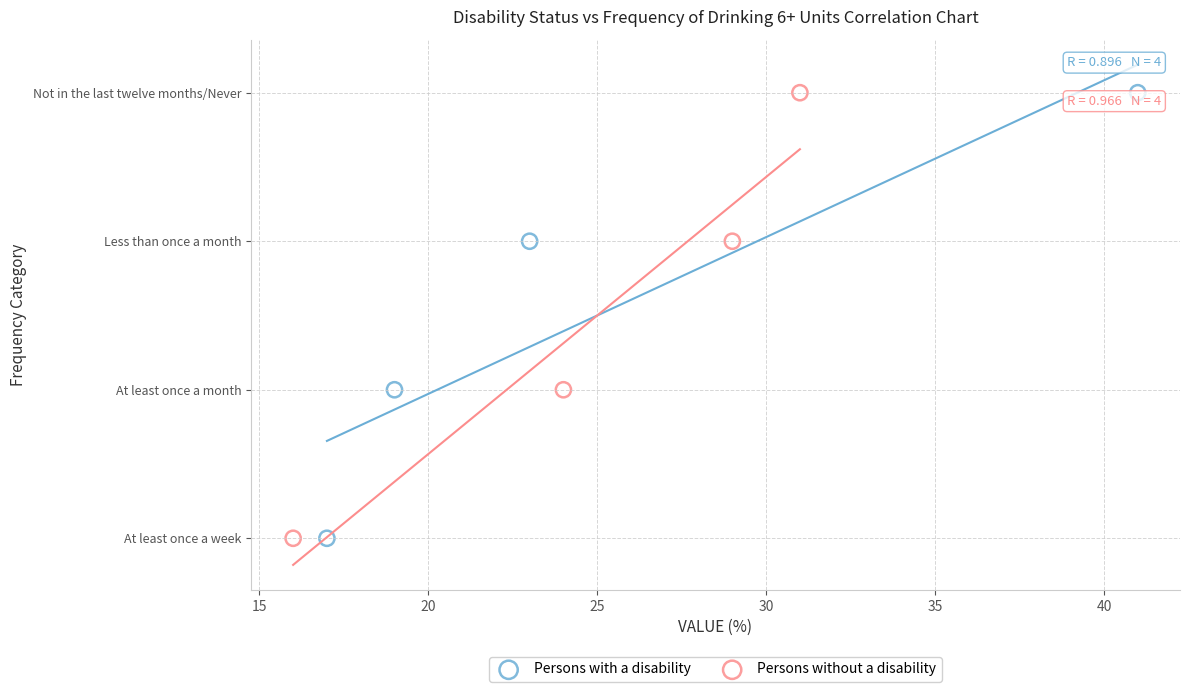

What are all the series names shown in the legend?

Persons with a disability, Persons without a disability